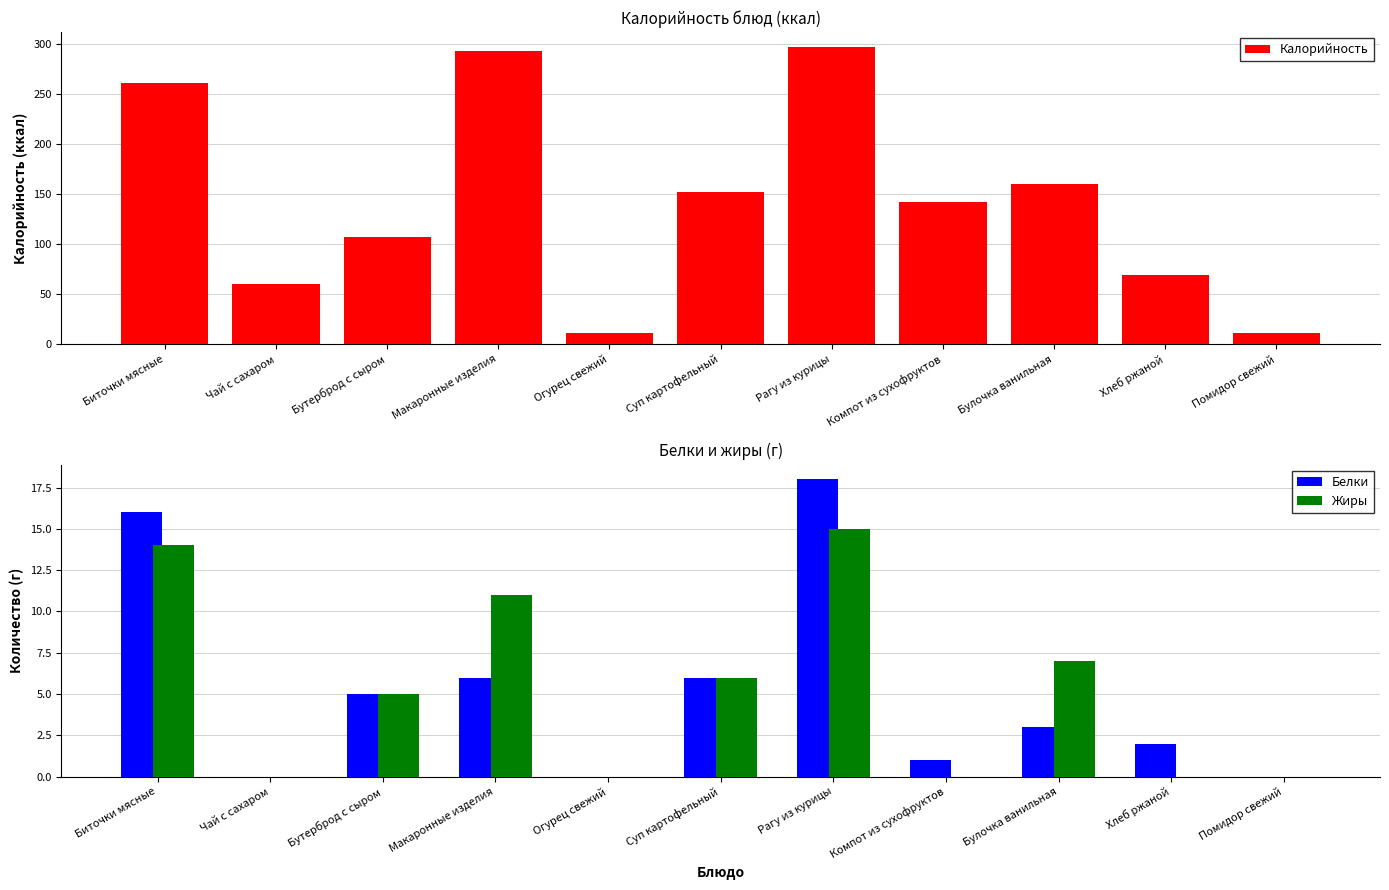

What is the label of the 4th bar from the right?

Компот из сухофруктов